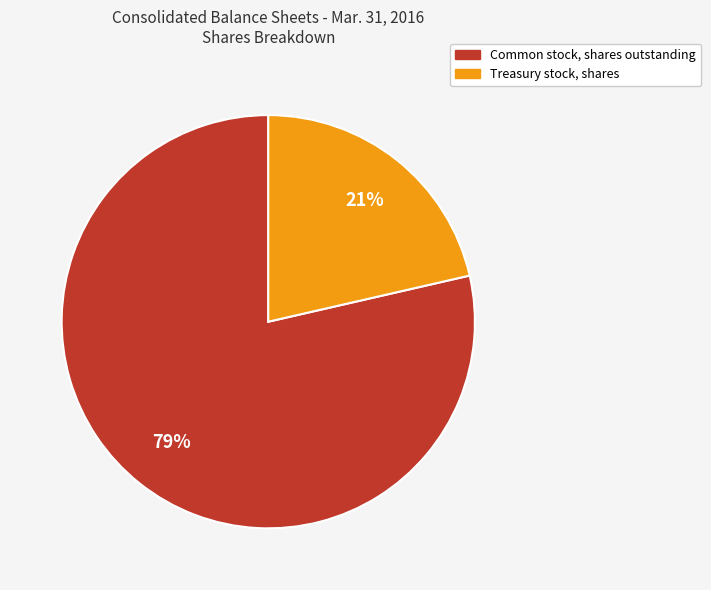

Combined, do Common stock, shares outstanding and Treasury stock, shares account for over 50%?

Yes